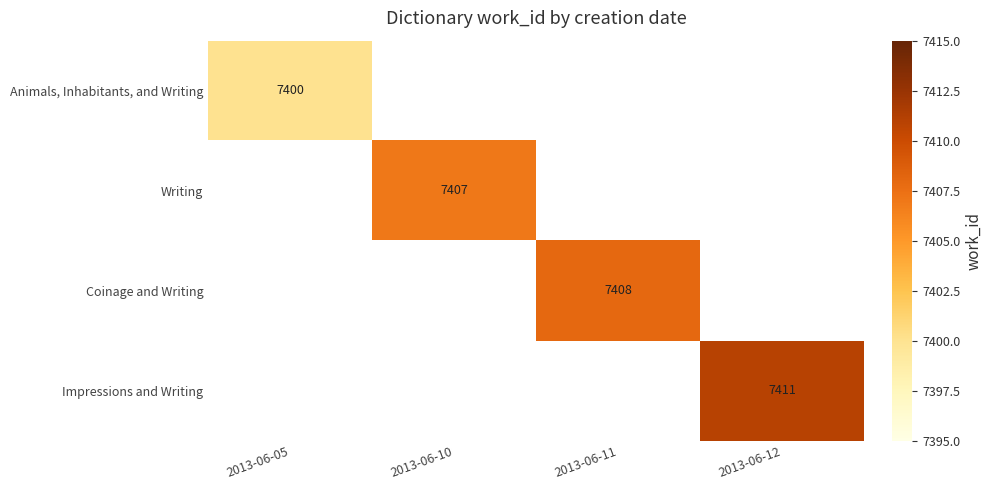

At which category does the chart reach its minimum across all series?

2013-06-05